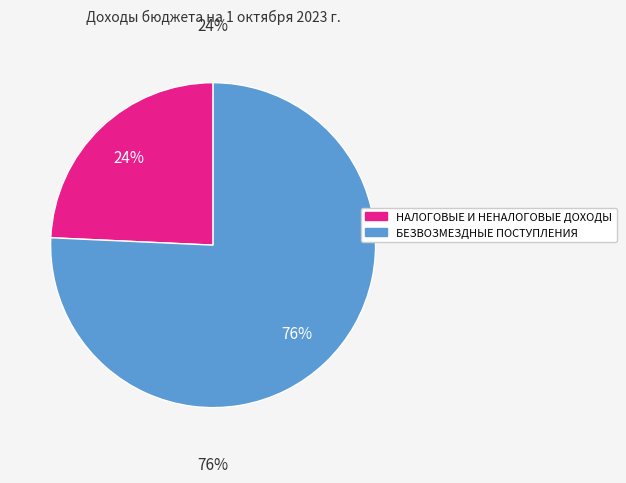

Which category has the biggest portion of the pie?

БЕЗВОЗМЕЗДНЫЕ ПОСТУПЛЕНИЯ